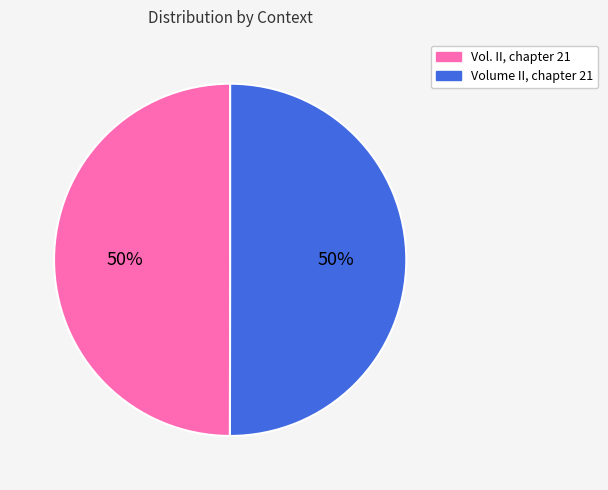

Approximately how many times larger is the value at Volume II, chapter 21 compared to Vol. II, chapter 21?

1.0